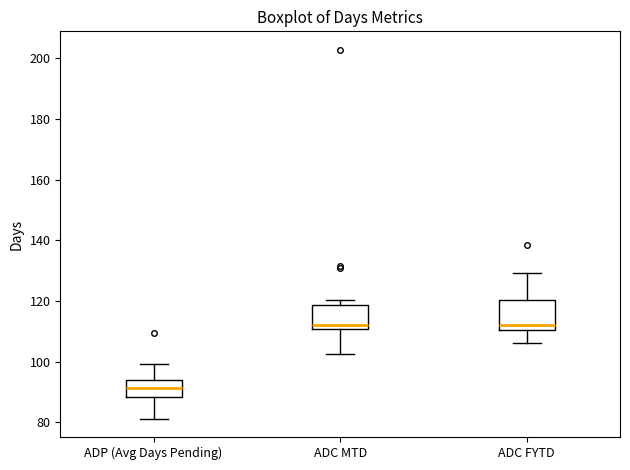

Reading left to right, transcribe this box plot: for each box, give where its median line is, the range the box spans, and where its two whiskers end, as read against the y-axis. The values are not printed on the chart, so give them approximately, as read against the axis.

ADP (Avg Days Pending): median 92, box 88 to 94, whiskers 82 to 100
ADC MTD: median 112, box 110 to 118, whiskers 102 to 120
ADC FYTD: median 112, box 110 to 120, whiskers 106 to 130